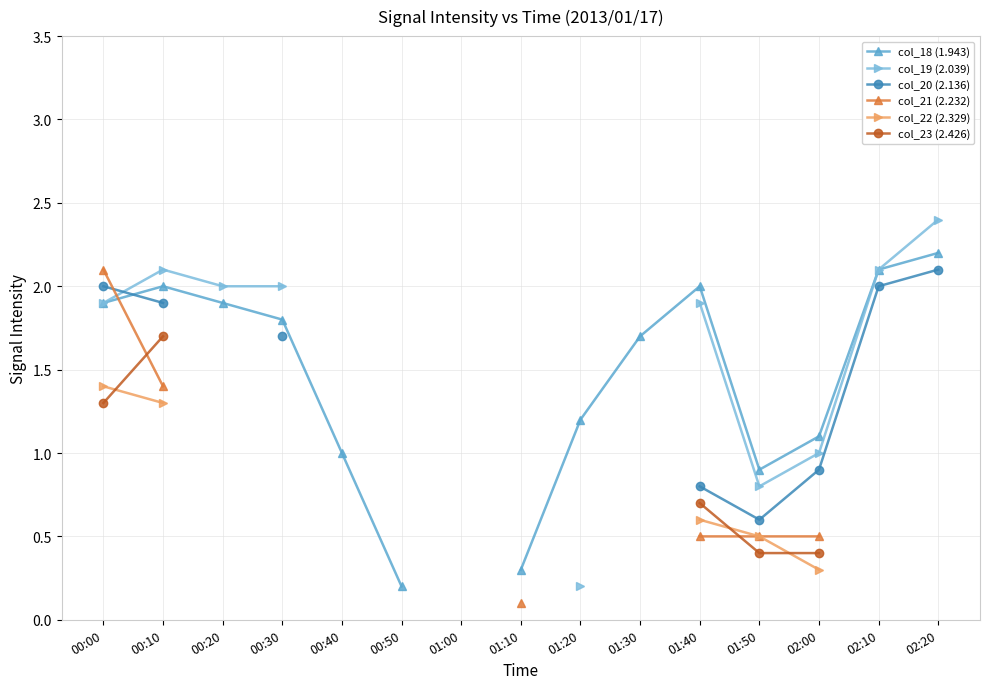

True or false: col_22 (2.329) has more than 2 interior local peaks.

False